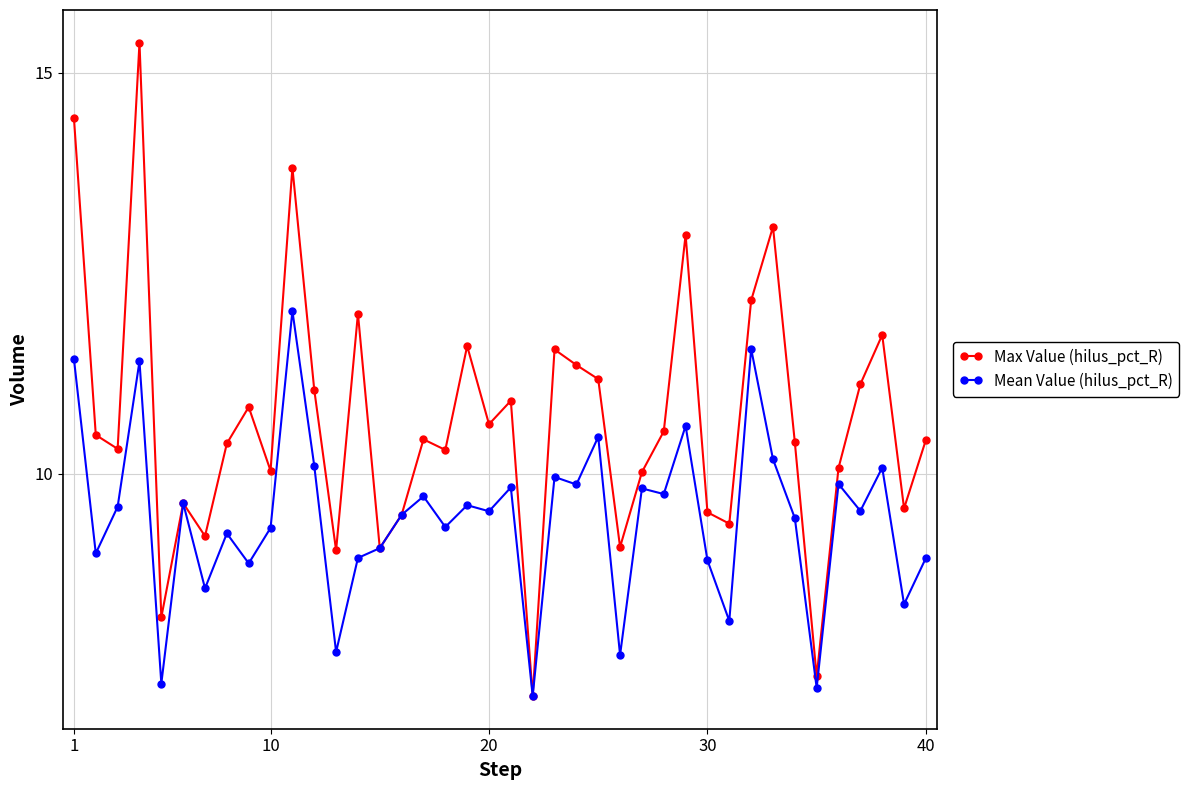

After their last crossing, which series has the higher values: Max Value (hilus_pct_R) or Mean Value (hilus_pct_R)?

Max Value (hilus_pct_R)